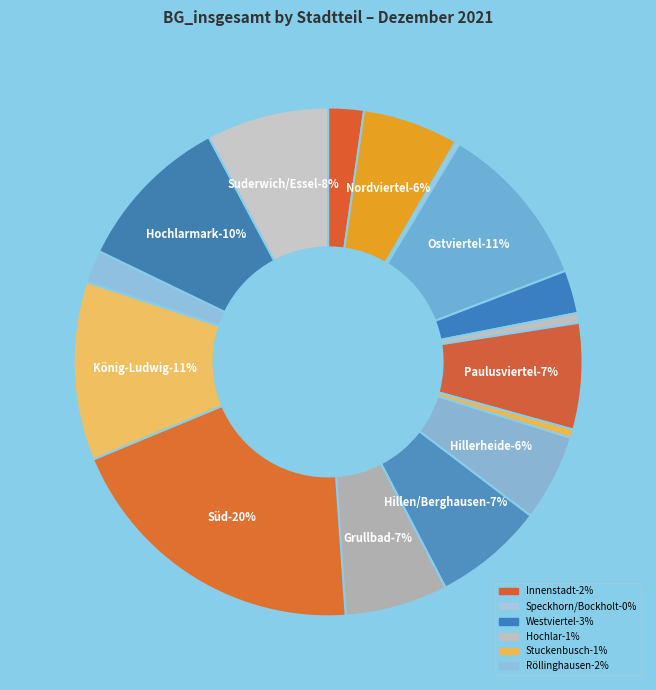

Is there any slice that represents more than half of the pie?

No